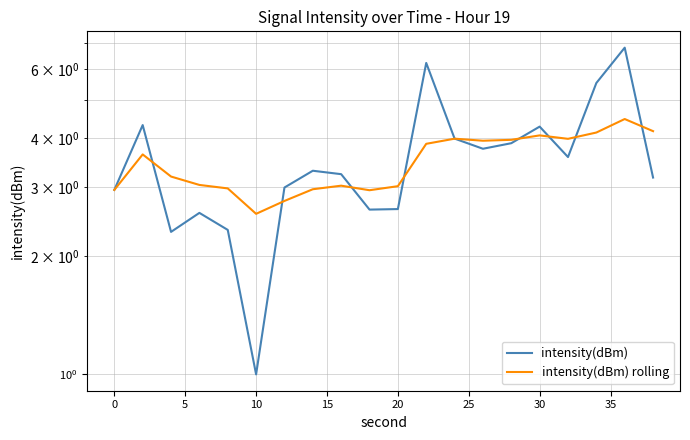

List the series in order of their overall mean, lowest first.

intensity(dBm) rolling, intensity(dBm)